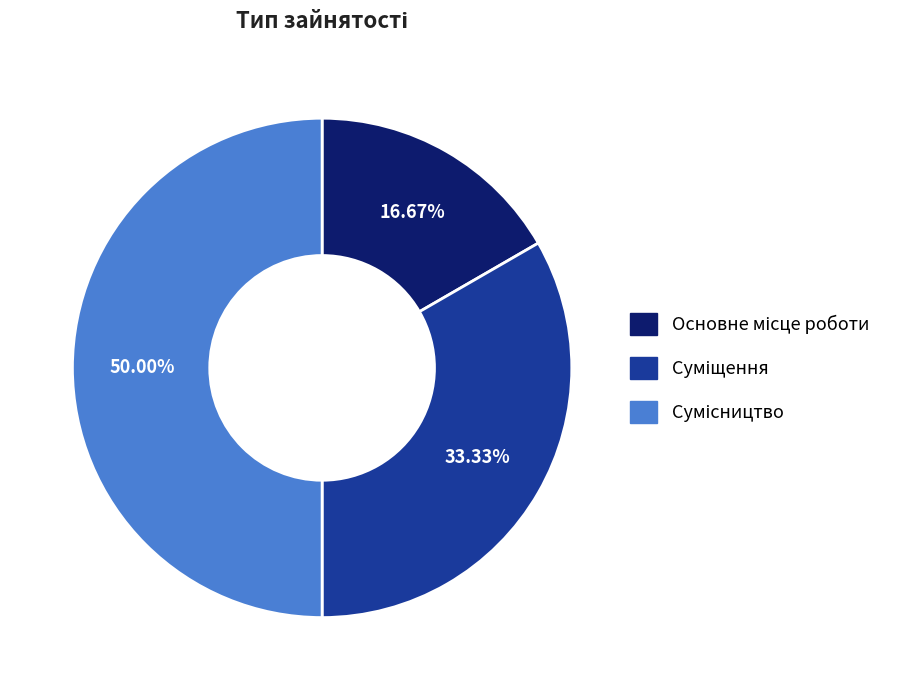

Count the number of slices in the pie.

3